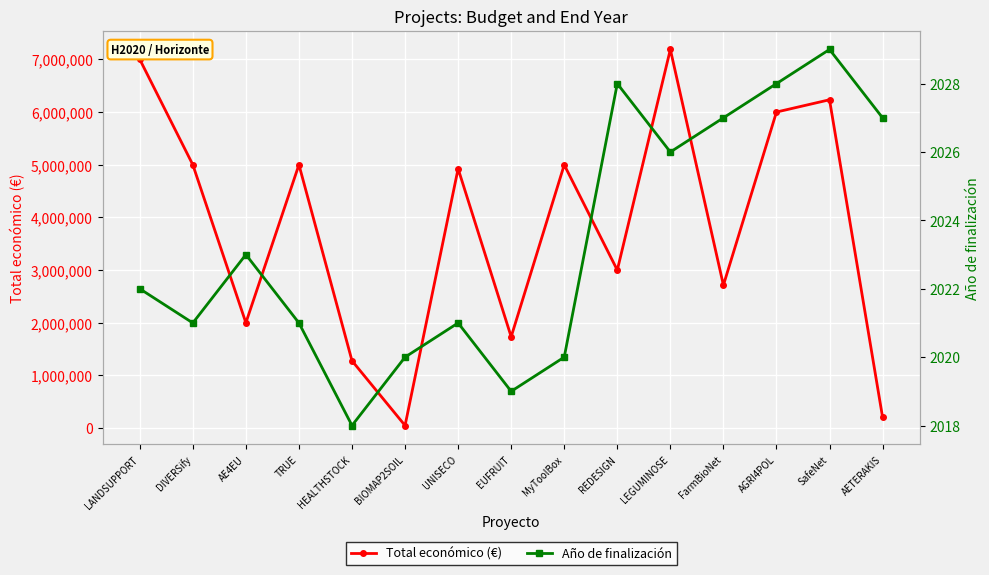

Rank the categories by Año de finalización value from highest to lowest.

SafeNet, REDESIGN, AGRI4POL, FarmBioNet, AETERAKIS, LEGUMINOSE, AE4EU, LANDSUPPORT, DIVERSify, TRUE, UNISECO, BIOMAP2SOIL, MyToolBox, EUFRUIT, HEALTHSTOCK